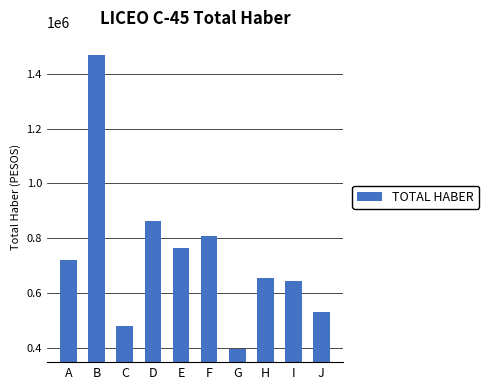

Rank the categories by value from highest to lowest.

B, D, F, E, A, H, I, J, C, G